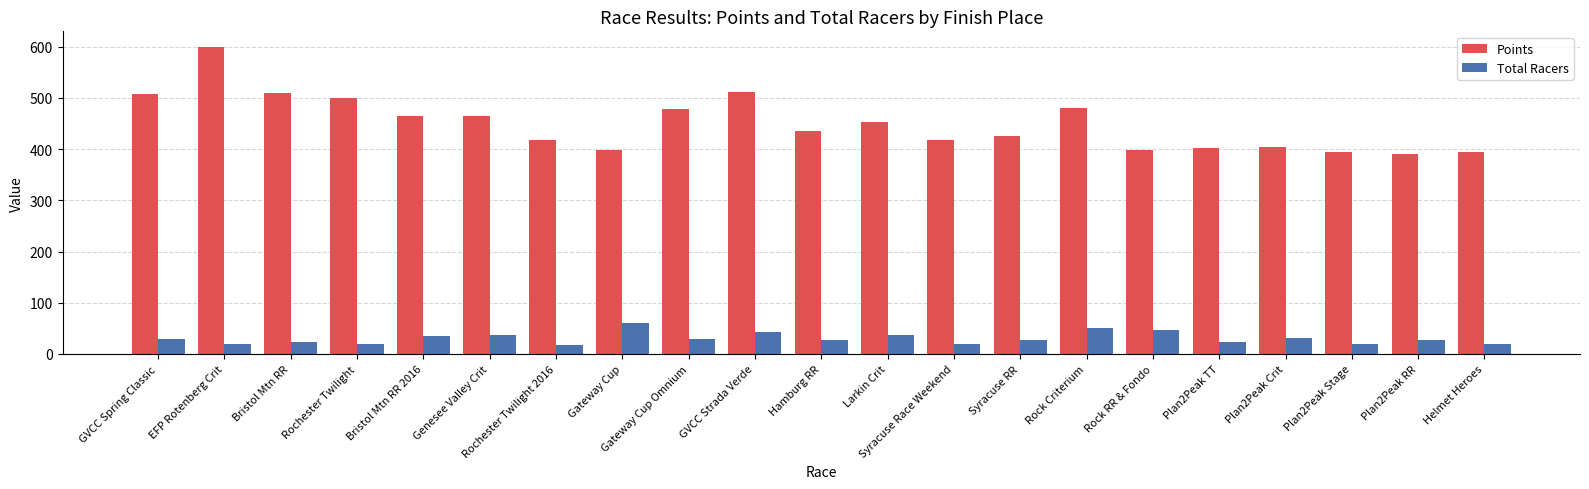

What is the maximum value shown in the chart?

600.0